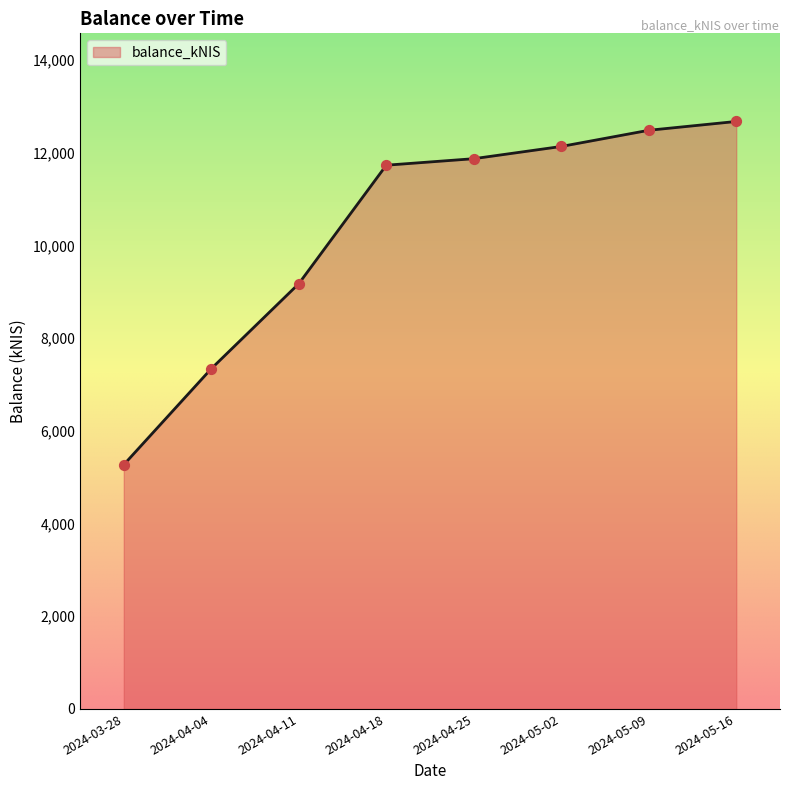

Which has a higher value, 2024-05-16 or 2024-04-18?

2024-05-16